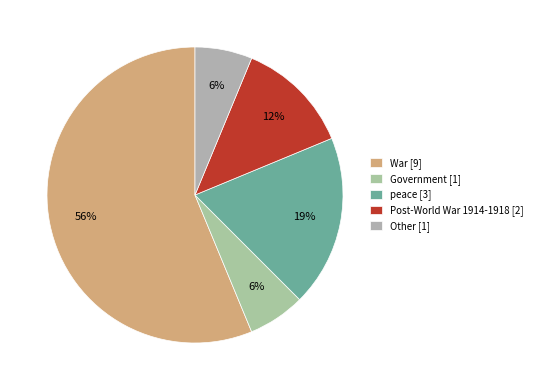

What is the largest slice in the pie chart?

War [9]